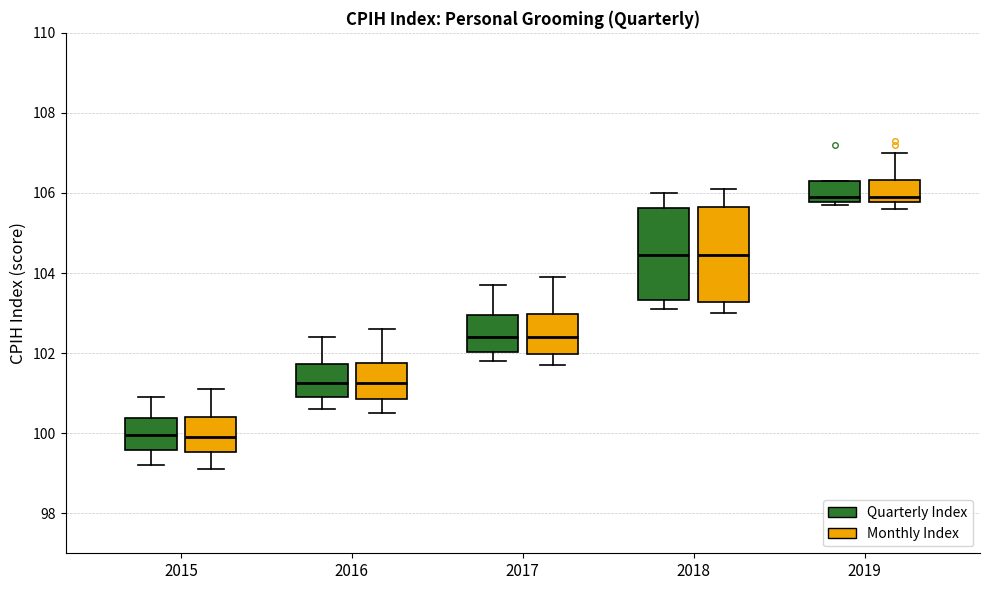

Where is the lower edge of the box for 2017 (Quarterly Index) on the y-axis? The values are not printed on the chart, so give them approximately, as read against the axis.

102.0